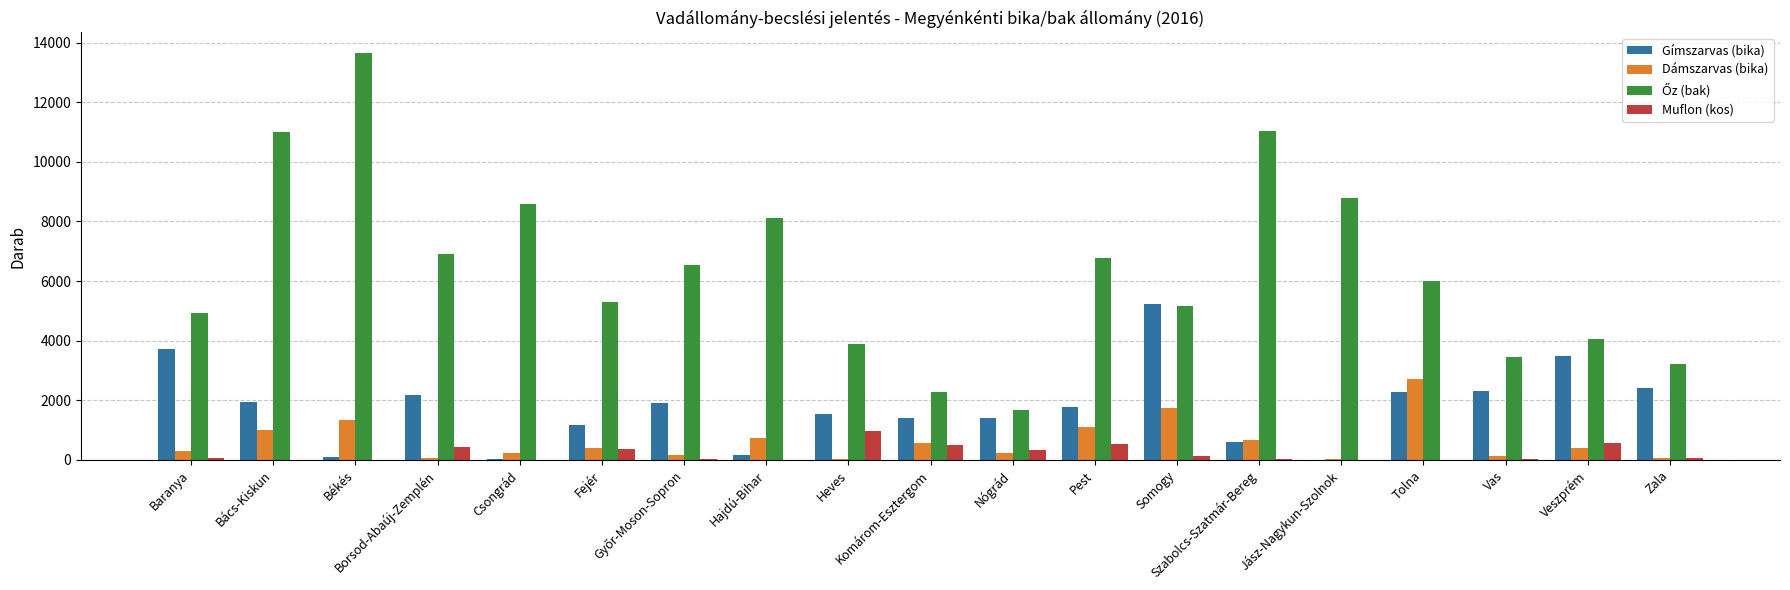

What is the total value across all series at Heves?

6442